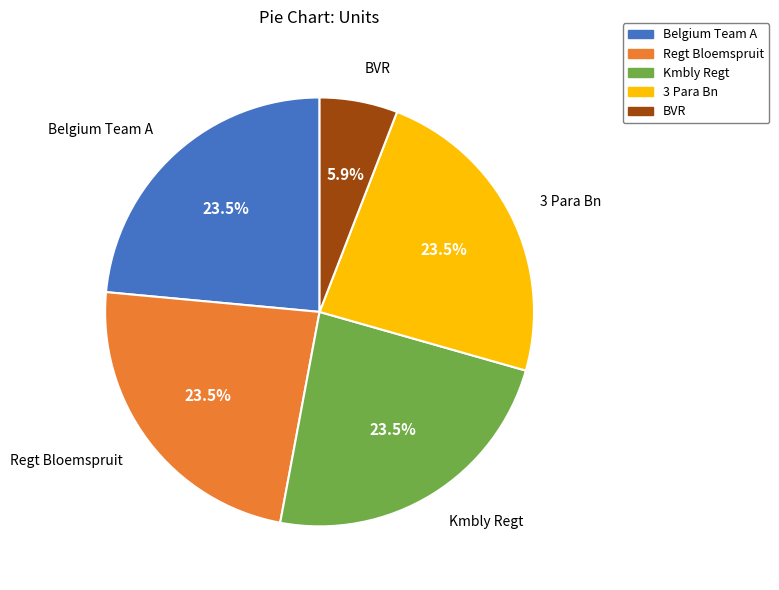

How many slices are in this pie chart?

5